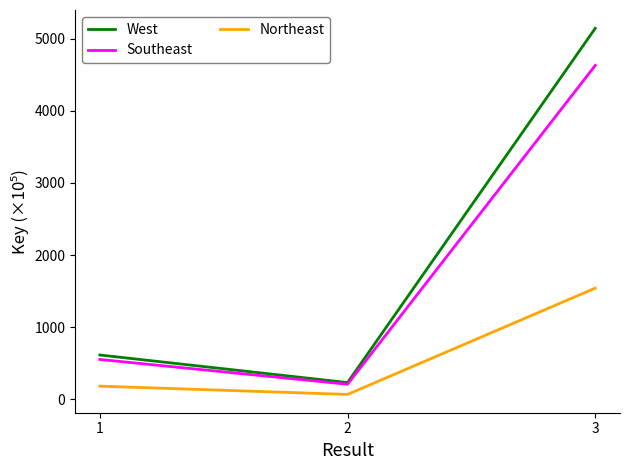

At which label does Southeast reach its minimum?

2